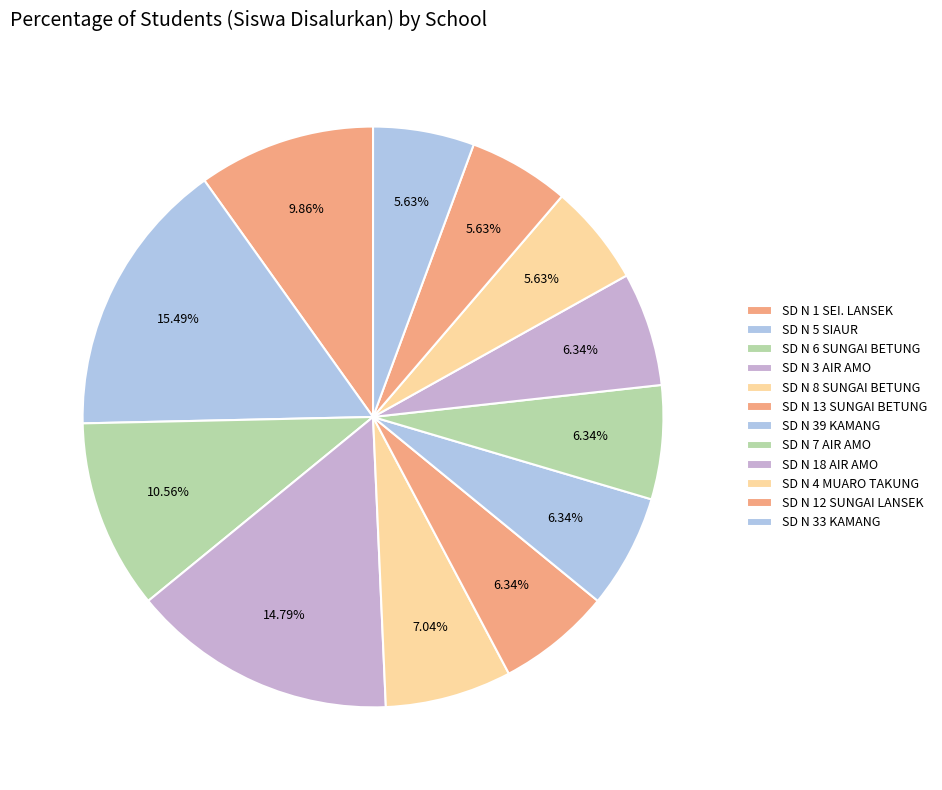

What is the smallest slice in the pie chart?

SD N 4 MUARO TAKUNG